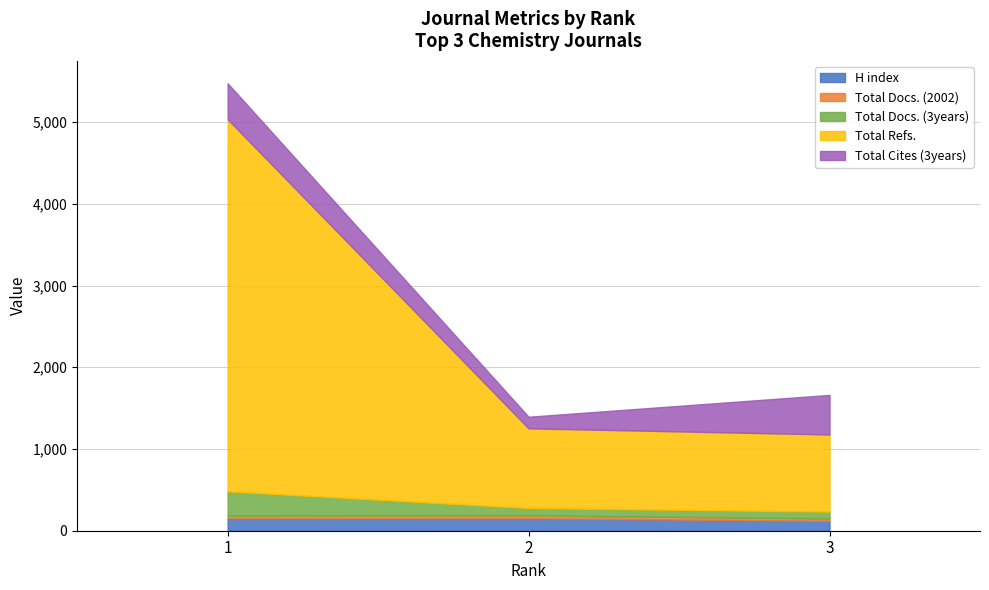

Where is Total Docs. (3years) nearest to the value 191?

2